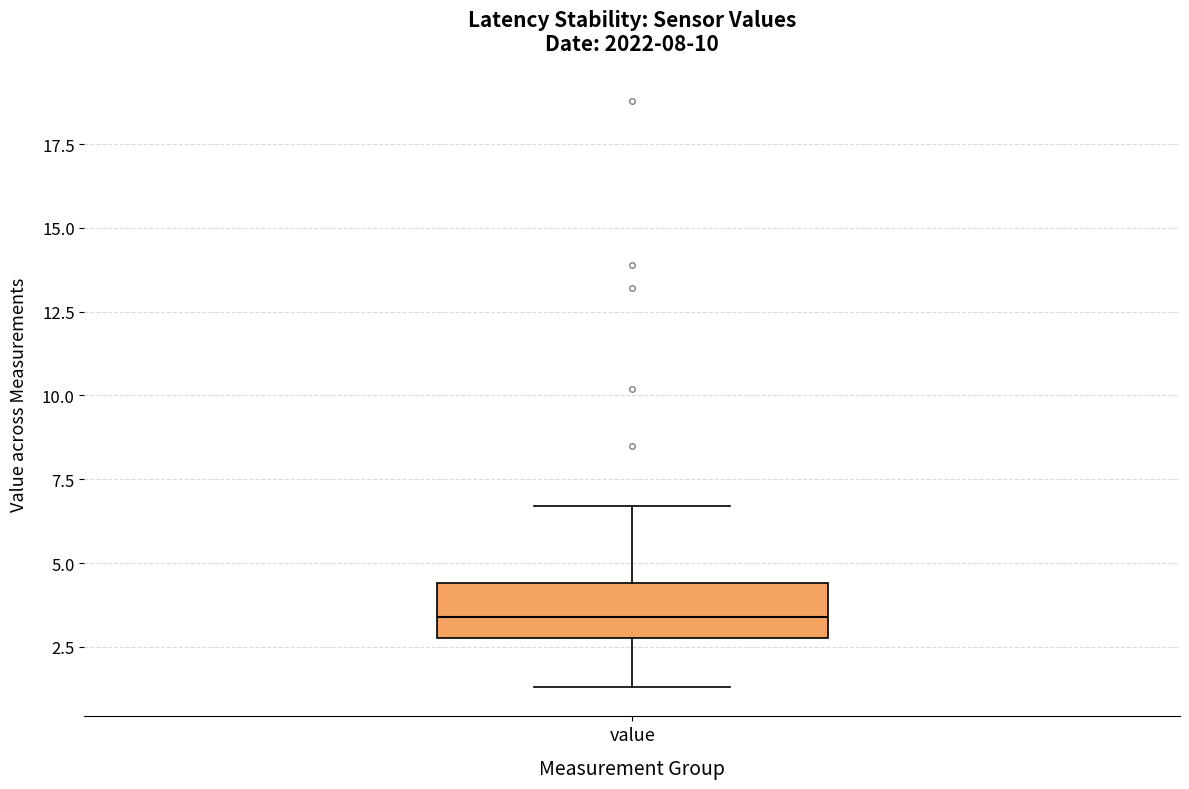

Where is the upper edge of the box for value on the y-axis? The values are not printed on the chart, so give them approximately, as read against the axis.

4.5